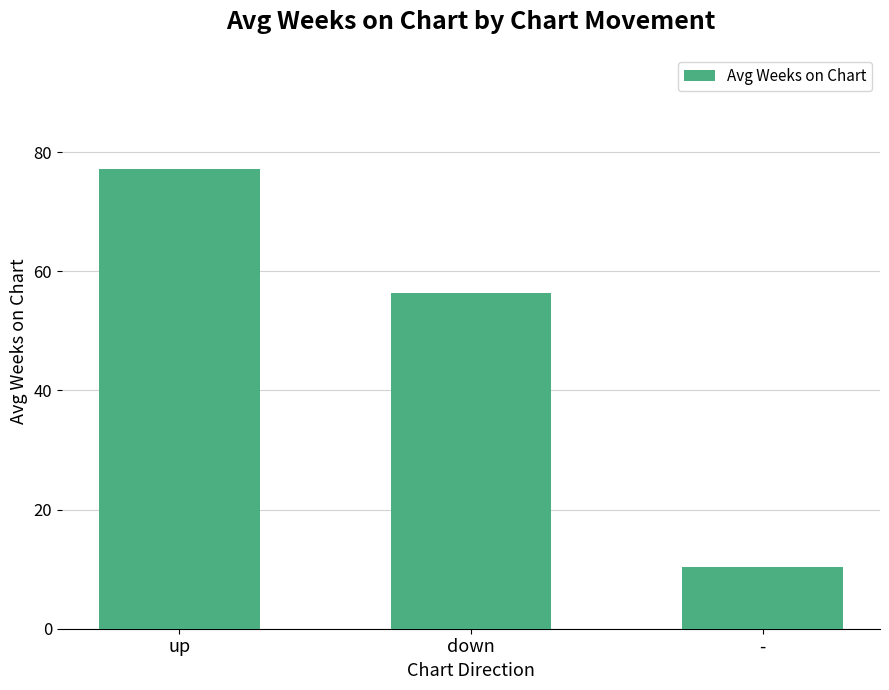

How many bars are there in total?

3